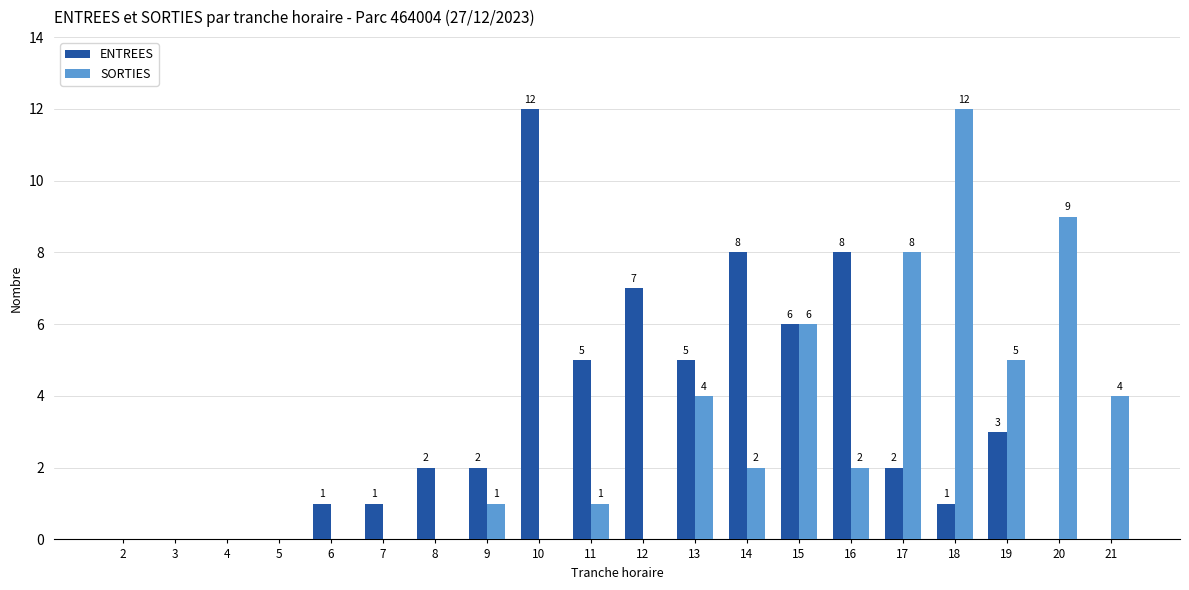

How many groups of bars are there?

20